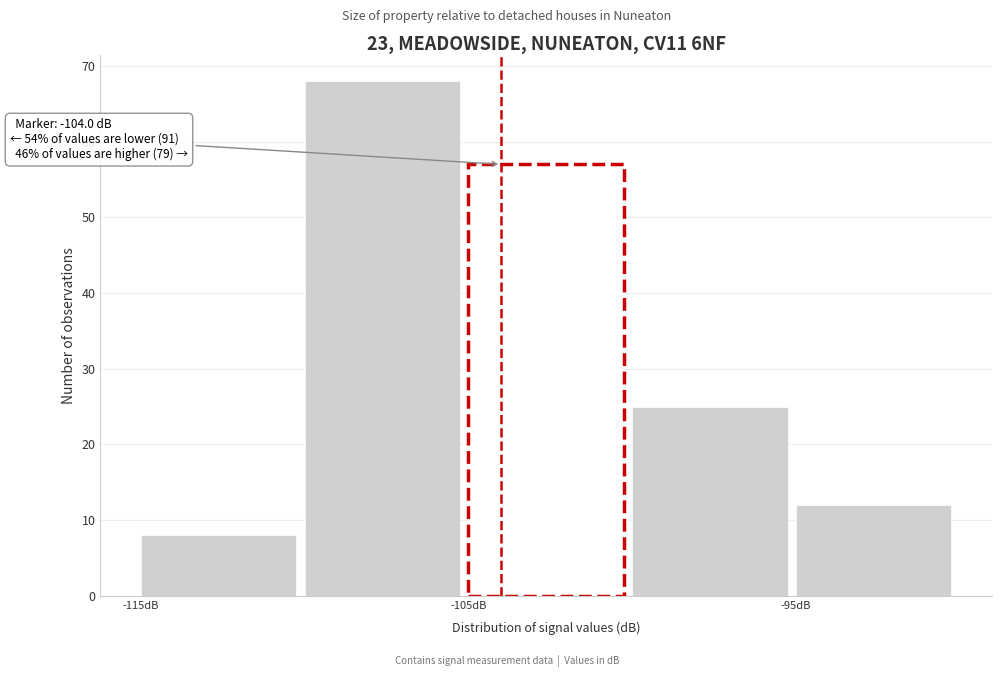

Over which range of the x-axis is the bar tallest?

-110 to -105